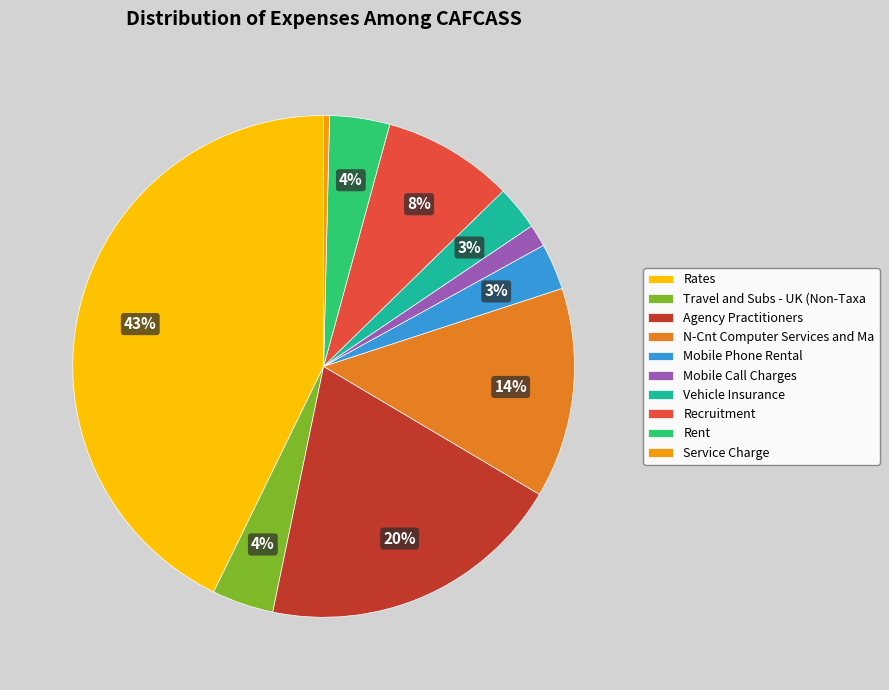

Count the number of slices in the pie.

10